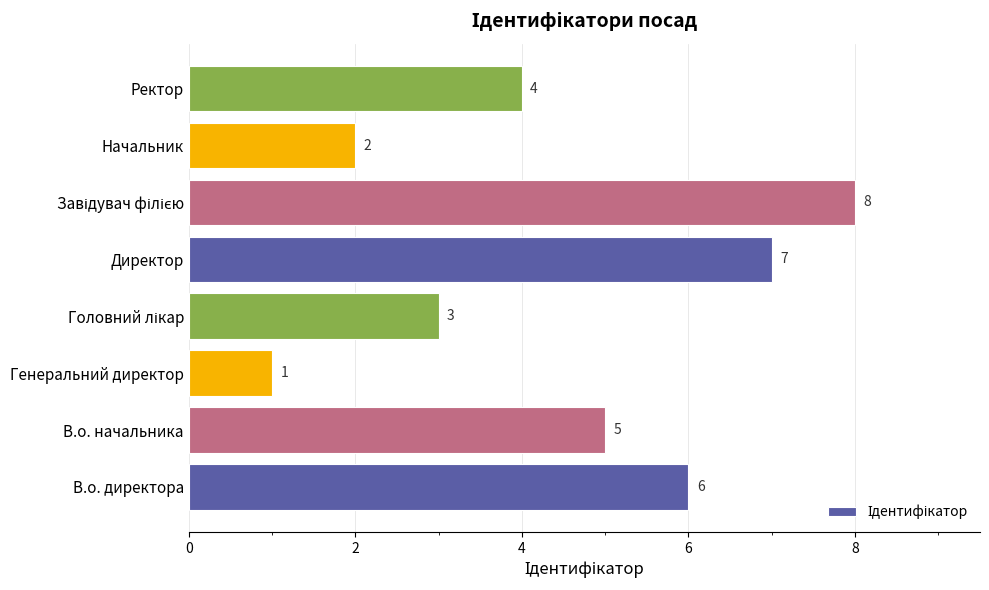

What is the smallest value displayed?

1